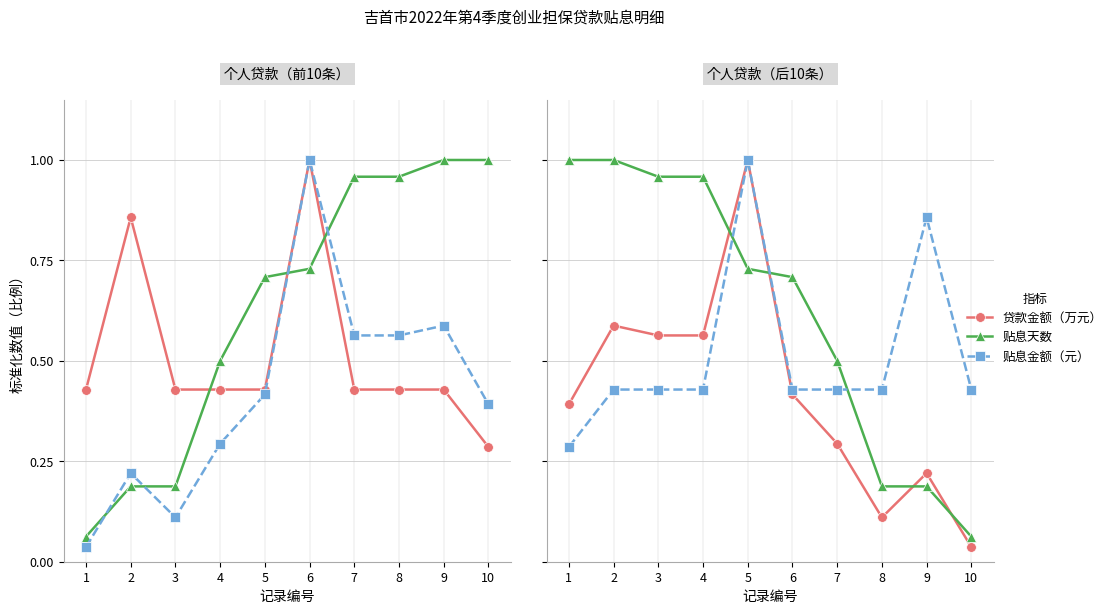

At how many categories does at least one series exceed 0?

10